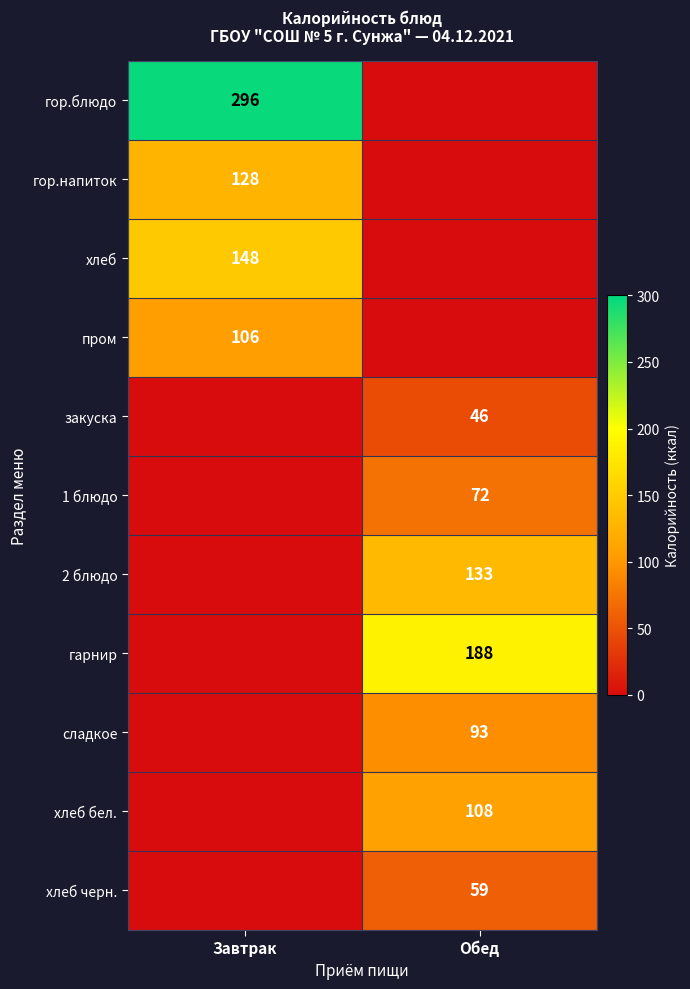

The value of закуска at Обед is 46. True or false?

True